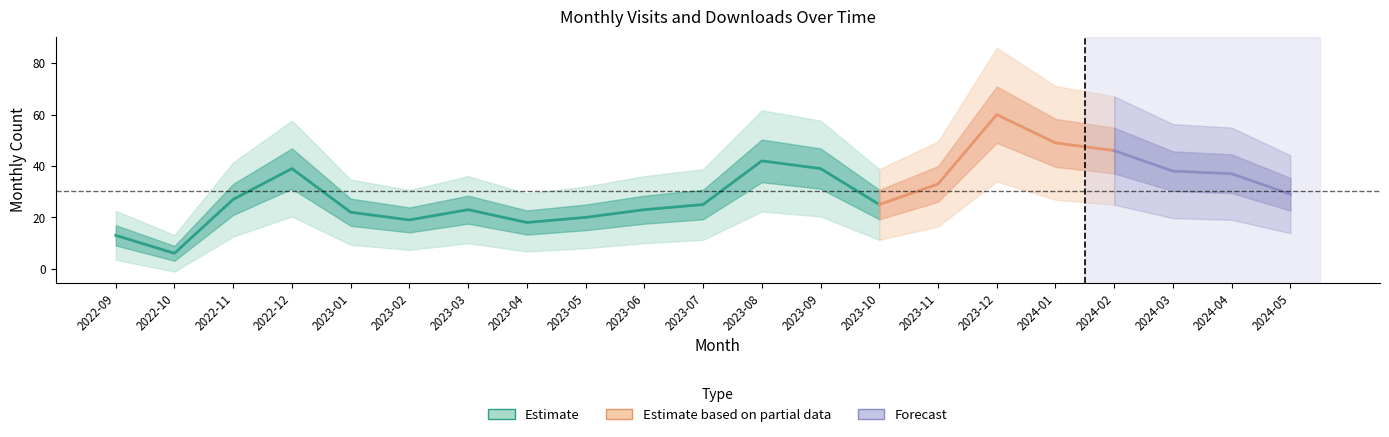

What value does the monthly_visit series have at 2024-04?

37